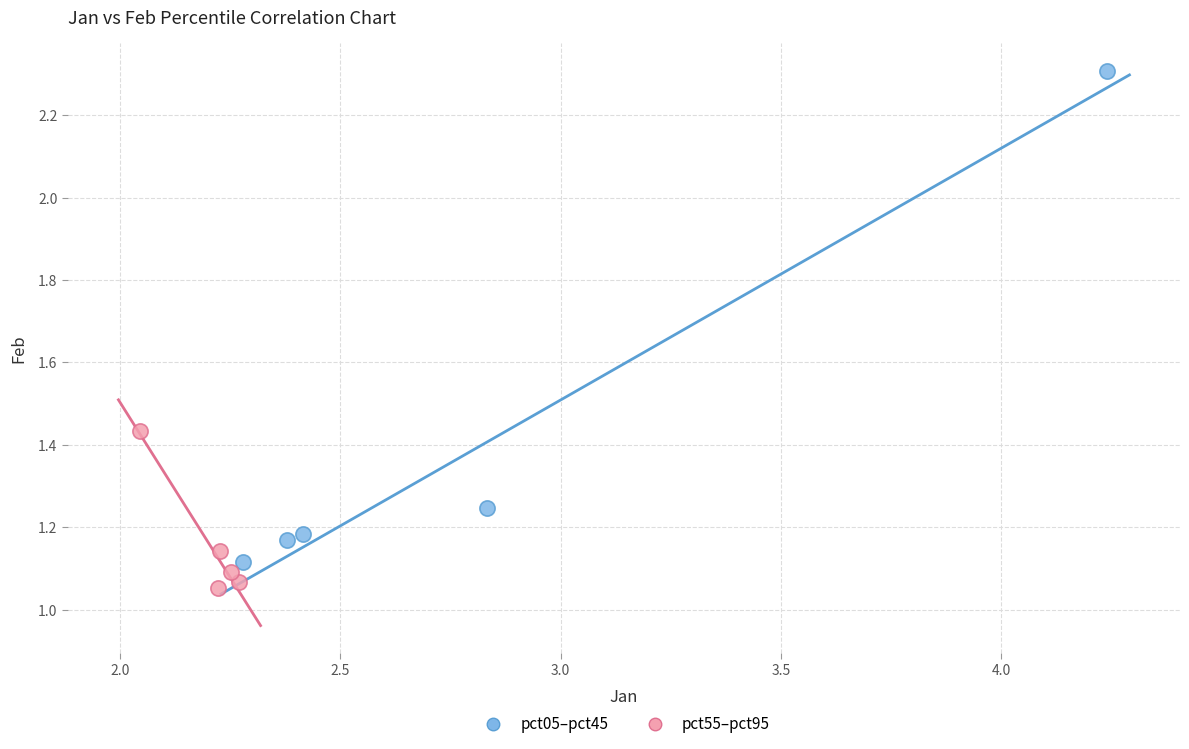

Which series reaches the minimum Y coordinate?

pct55–pct95